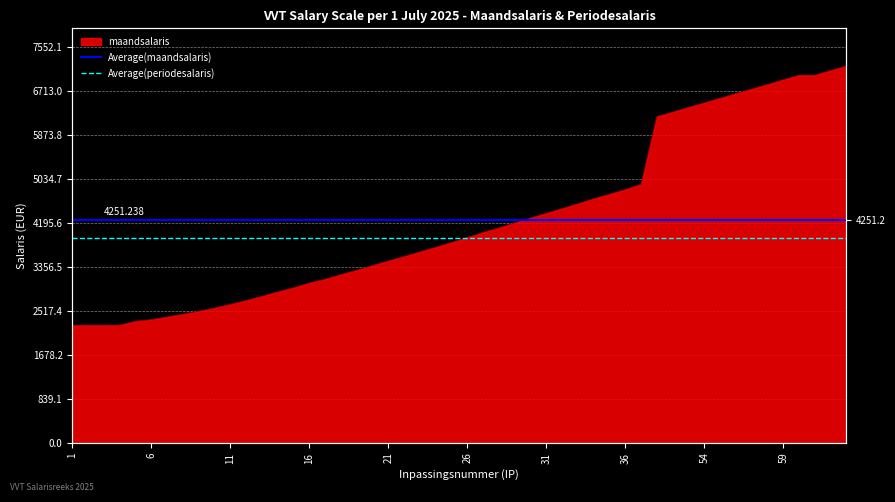

What is the average value of the Average(maandsalaris) series?

4251.2